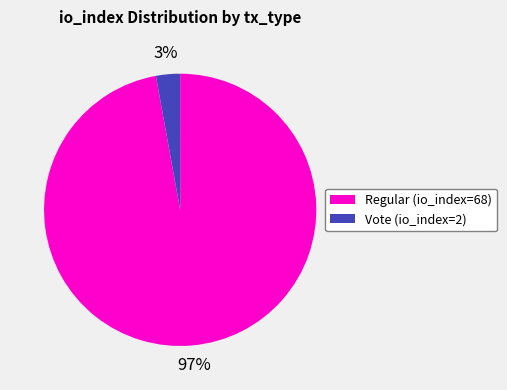

Which has a higher value, Regular (io_index=68) or Vote (io_index=2)?

Regular (io_index=68)